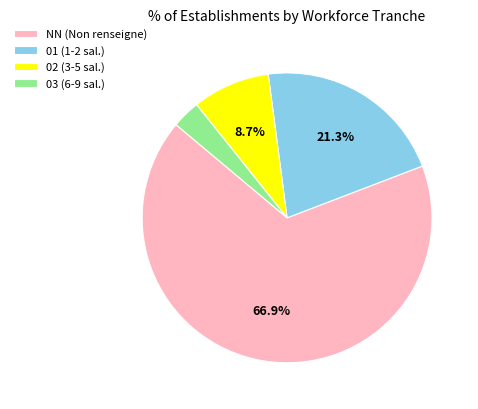

Is it true that NN is 67% of the pie?

True